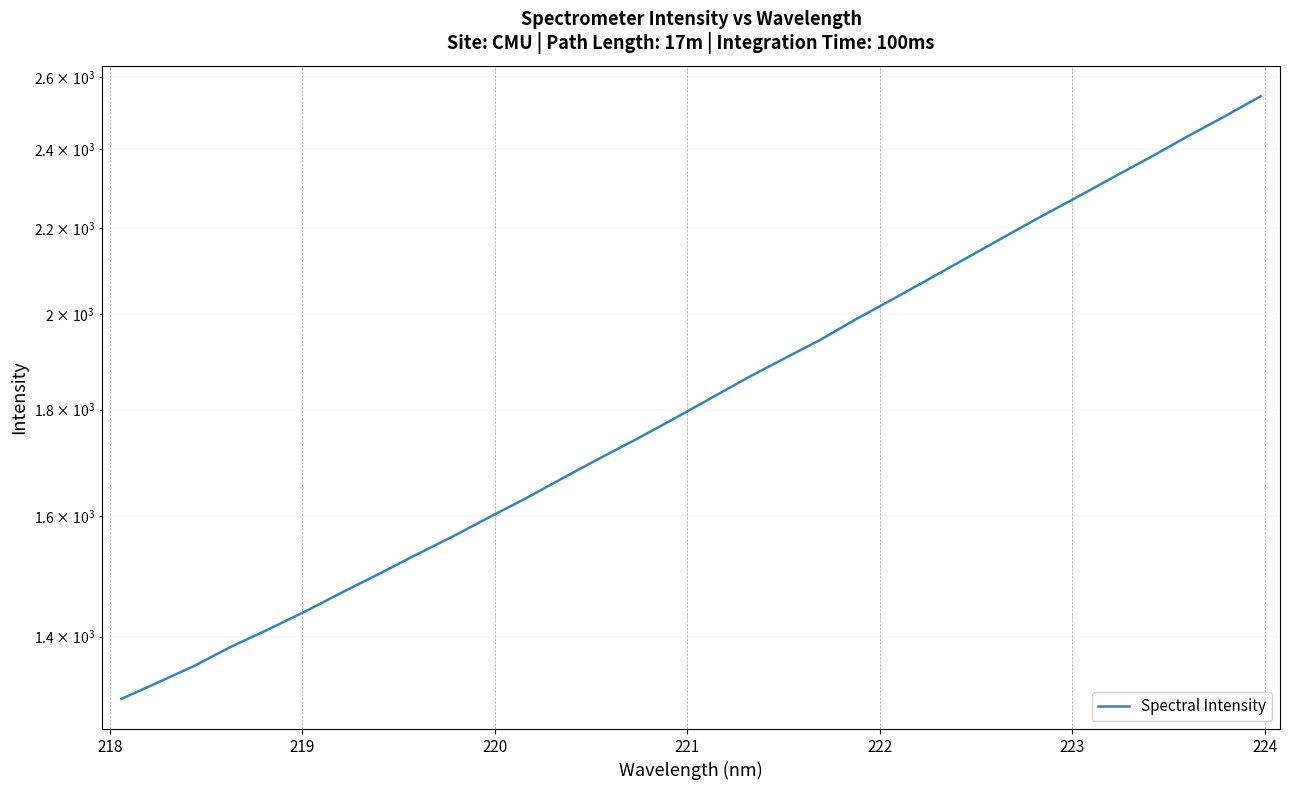

Reading left to right, list all the values displayed in this chart.

1306.9	1331.0	1356.1	1385.0	1411.5	1439.7	1470.3	1500.7	1532.4	1563.9	1597.8	1631.7	1668.4	1705.2	1741.8	1780.7	1821.4	1863.2	1903.5	1943.9	1990.1	2034.6	2081.2	2129.0	2178.0	2227.6	2276.8	2328.2	2379.7	2434.6	2488.6	2545.7